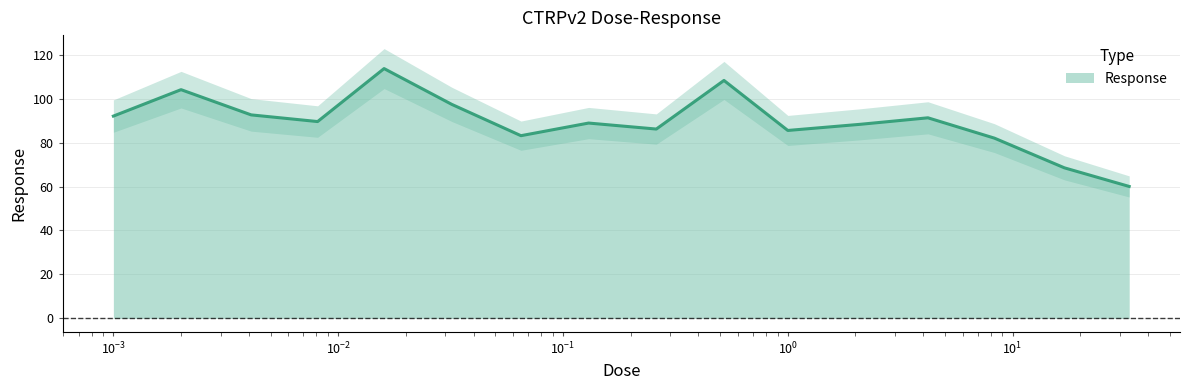

What is the label of the 8th point from the right?

0.26